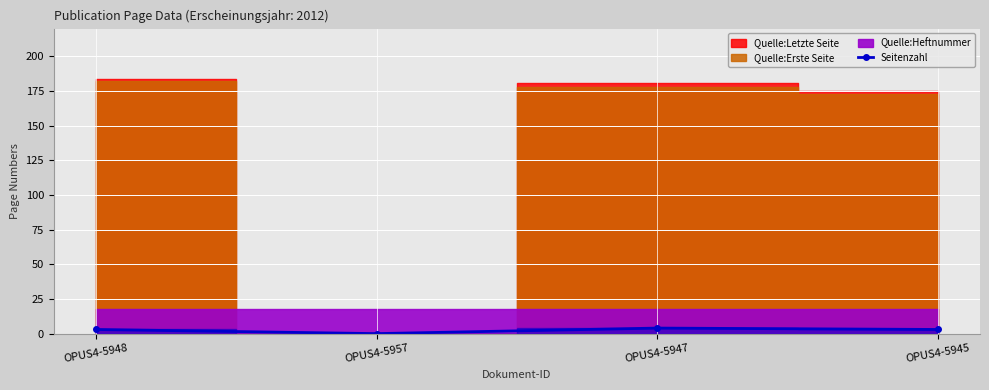

Is it true that Seitenzahl equals 4 at OPUS4-5947?

True